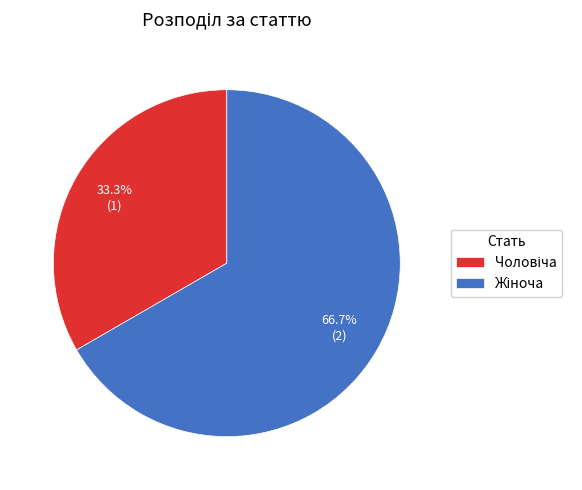

Does any single category account for the majority?

Yes